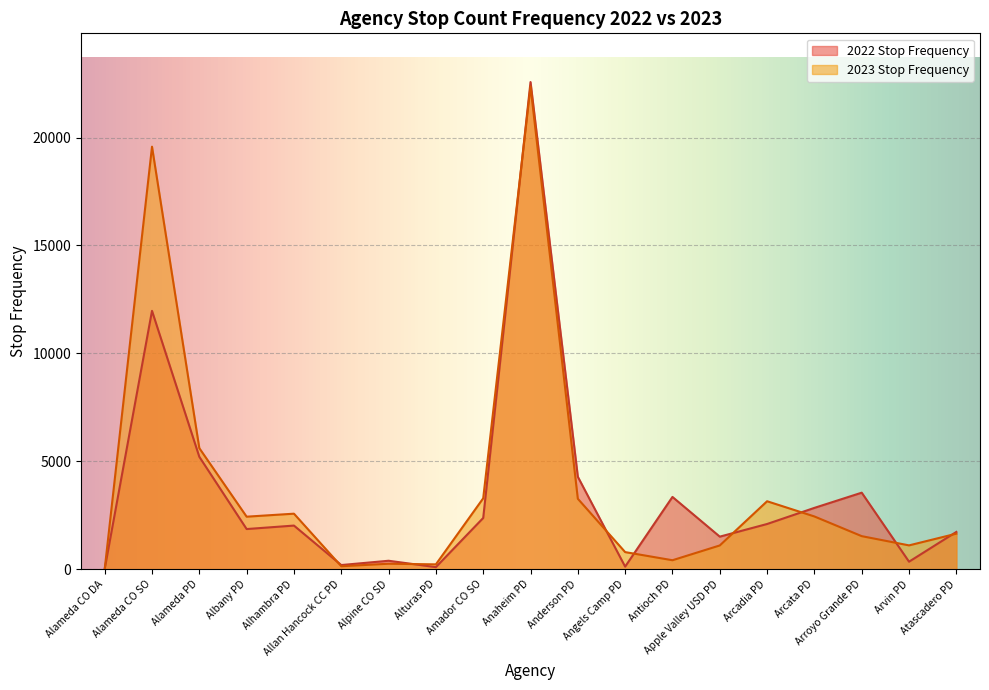

What is the label of the 15th point from the right?

Alhambra PD